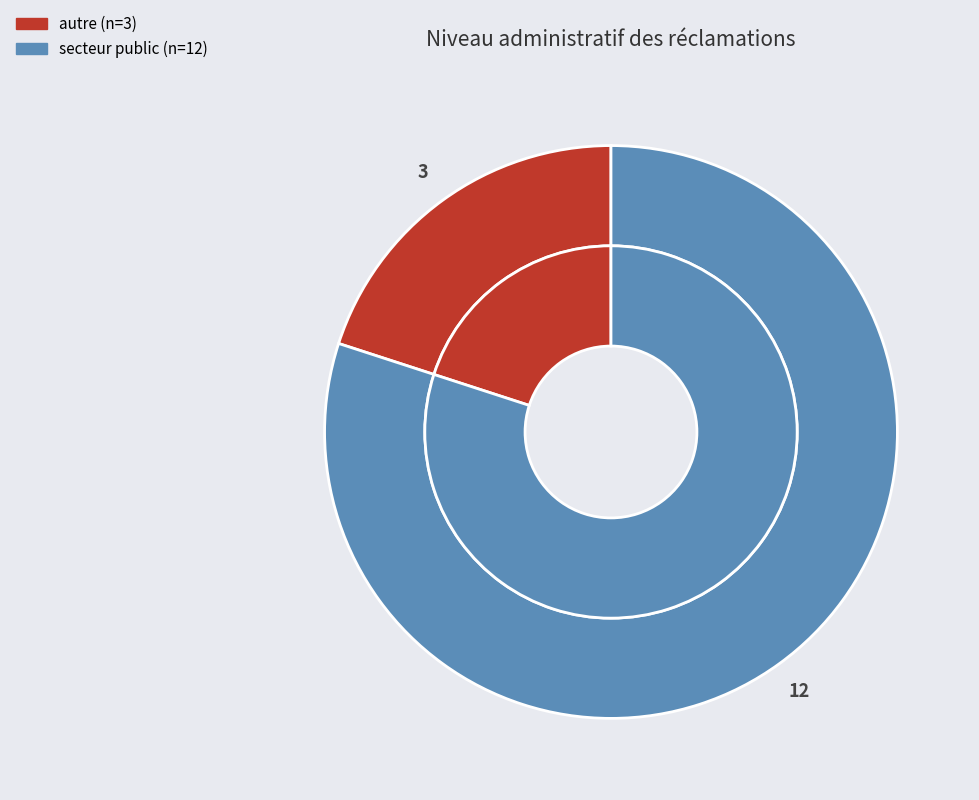

To the nearest percent, what percentage of the pie is secteur public?

80%